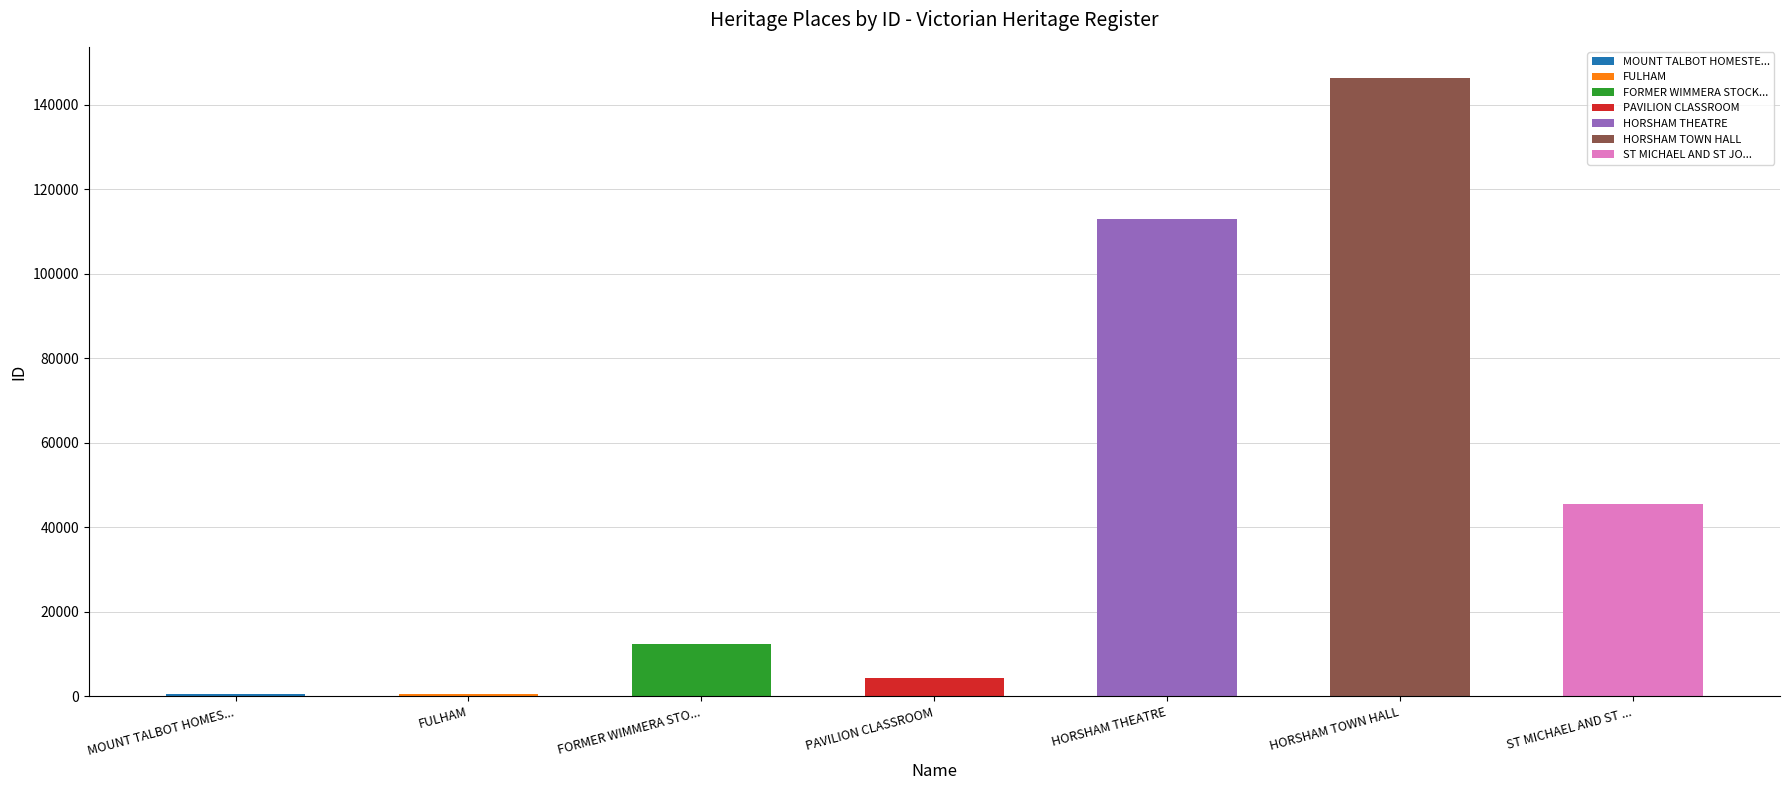

What position from the right is ST MICHAEL AND ST JOHN CATHOLIC CHURCH?

1